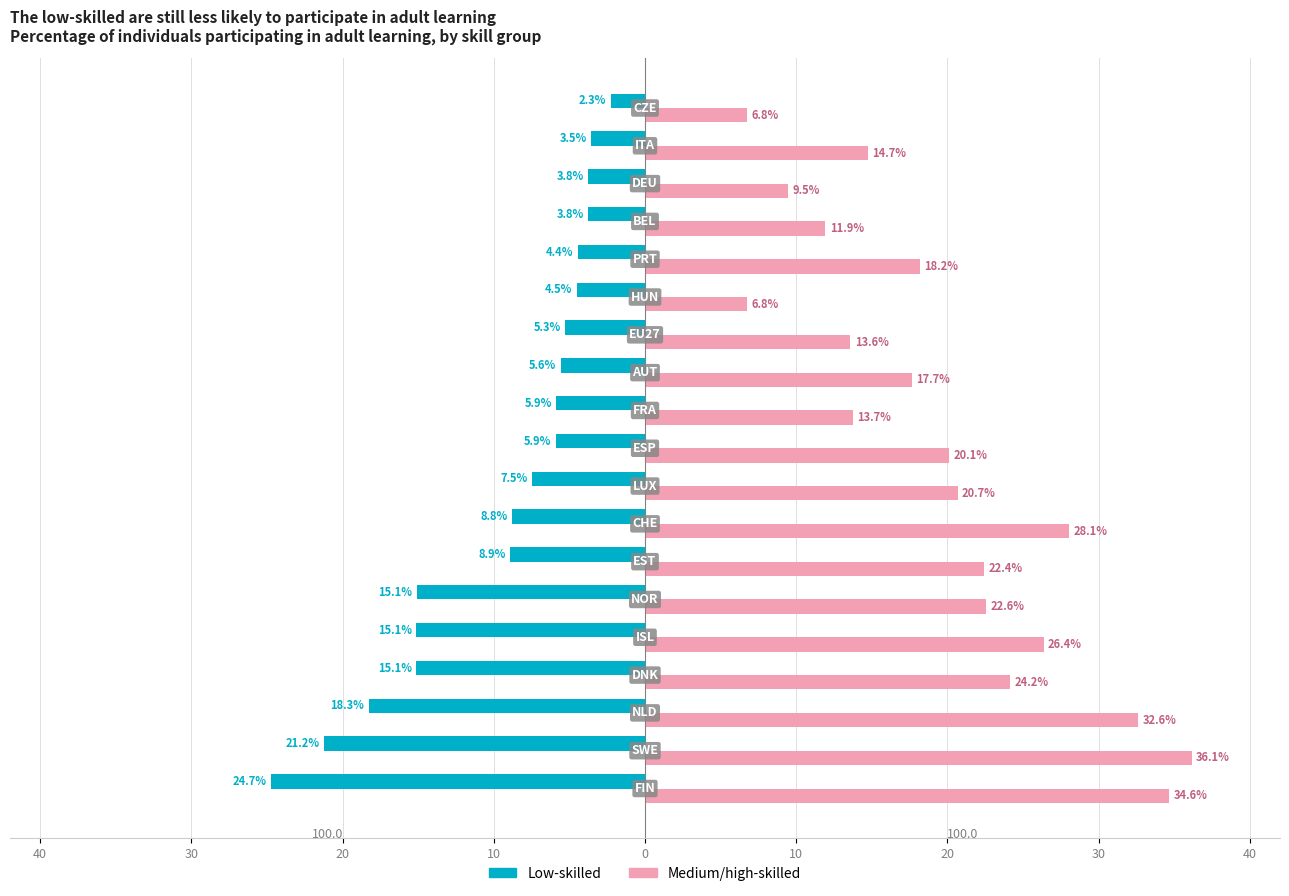

Rank the series by their maximum value, from lowest to highest.

Low-skilled, Medium/high-skilled